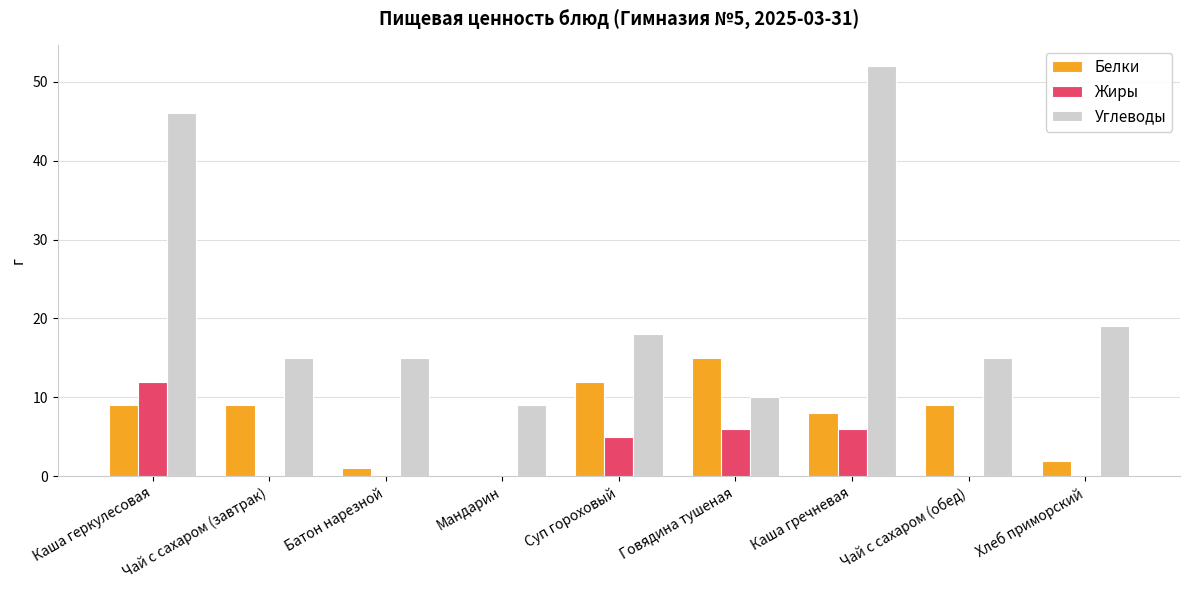

How many groups of bars are there?

9